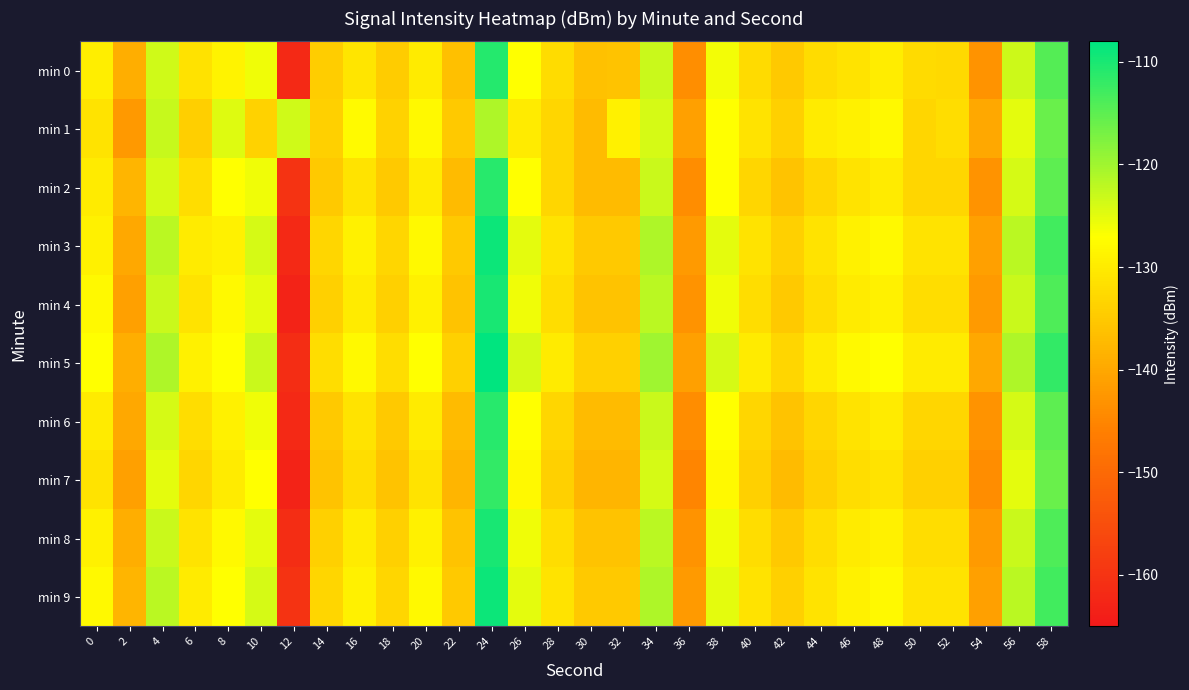

Reading left to right, transcribe all the data shown in this chart.

min 0: 0=-129.5	2=-139.0	4=-123.6	6=-131.2	8=-128.8	10=-126.0	12=-161.9	14=-134.3	16=-130.9	18=-134.7	20=-129.9	22=-136.3	24=-110.8	26=-127.0	28=-132.1	30=-136.1	32=-136.0	34=-123.0	36=-143.8	38=-126.1	40=-132.5	42=-135.1	44=-132.1	46=-131.0	48=-129.7	50=-132.4	52=-132.5	54=-143.0	56=-123.3	58=-114.3
min 1: 0=-131.1	2=-142.1	4=-122.8	6=-134.2	8=-124.5	10=-133.8	12=-123.4	14=-134.0	16=-127.7	18=-133.7	20=-128.0	22=-135.0	24=-121.0	26=-130.0	28=-133.0	30=-137.0	32=-129.0	34=-124.0	36=-141.0	38=-127.0	40=-131.0	42=-134.0	44=-130.0	46=-129.0	48=-128.0	50=-133.0	52=-132.0	54=-140.0	56=-125.0	58=-116.0
min 2: 0=-130.0	2=-138.0	4=-124.0	6=-132.0	8=-127.0	10=-126.0	12=-160.0	14=-135.0	16=-131.0	18=-135.0	20=-130.0	22=-137.0	24=-111.0	26=-127.0	28=-133.0	30=-137.0	32=-137.0	34=-123.0	36=-144.0	38=-127.0	40=-133.0	42=-136.0	44=-133.0	46=-131.0	48=-130.0	50=-133.0	52=-133.0	54=-143.0	56=-124.0	58=-115.0
min 3: 0=-129.0	2=-140.0	4=-122.0	6=-130.0	8=-129.0	10=-124.0	12=-162.0	14=-133.0	16=-129.0	18=-133.0	20=-128.0	22=-135.0	24=-109.0	26=-125.0	28=-131.0	30=-135.0	32=-135.0	34=-121.0	36=-142.0	38=-125.0	40=-131.0	42=-134.0	44=-131.0	46=-129.0	48=-128.0	50=-131.0	52=-131.0	54=-141.0	56=-122.0	58=-113.0
min 4: 0=-128.0	2=-141.0	4=-123.0	6=-131.0	8=-128.0	10=-125.0	12=-163.0	14=-134.0	16=-130.0	18=-134.0	20=-129.0	22=-136.0	24=-110.0	26=-126.0	28=-132.0	30=-136.0	32=-136.0	34=-122.0	36=-143.0	38=-126.0	40=-132.0	42=-135.0	44=-132.0	46=-130.0	48=-129.0	50=-132.0	52=-132.0	54=-142.0	56=-123.0	58=-114.0
min 5: 0=-127.0	2=-139.0	4=-121.0	6=-129.0	8=-127.0	10=-123.0	12=-161.0	14=-132.0	16=-128.0	18=-132.0	20=-127.0	22=-134.0	24=-108.0	26=-124.0	28=-130.0	30=-134.0	32=-134.0	34=-120.0	36=-141.0	38=-124.0	40=-130.0	42=-133.0	44=-130.0	46=-128.0	48=-127.0	50=-130.0	52=-130.0	54=-140.0	56=-121.0	58=-112.0
min 6: 0=-130.0	2=-140.0	4=-124.0	6=-132.0	8=-129.0	10=-126.0	12=-162.0	14=-135.0	16=-131.0	18=-135.0	20=-130.0	22=-137.0	24=-111.0	26=-127.0	28=-133.0	30=-137.0	32=-137.0	34=-123.0	36=-144.0	38=-127.0	40=-133.0	42=-136.0	44=-133.0	46=-131.0	48=-130.0	50=-133.0	52=-133.0	54=-143.0	56=-124.0	58=-115.0
min 7: 0=-131.0	2=-141.0	4=-125.0	6=-133.0	8=-130.0	10=-127.0	12=-163.0	14=-136.0	16=-132.0	18=-136.0	20=-131.0	22=-138.0	24=-112.0	26=-128.0	28=-134.0	30=-138.0	32=-138.0	34=-124.0	36=-145.0	38=-128.0	40=-134.0	42=-137.0	44=-134.0	46=-132.0	48=-131.0	50=-134.0	52=-134.0	54=-144.0	56=-125.0	58=-116.0
min 8: 0=-129.0	2=-139.0	4=-123.0	6=-131.0	8=-128.0	10=-125.0	12=-161.0	14=-134.0	16=-130.0	18=-134.0	20=-129.0	22=-136.0	24=-110.0	26=-126.0	28=-132.0	30=-136.0	32=-136.0	34=-122.0	36=-143.0	38=-126.0	40=-132.0	42=-135.0	44=-132.0	46=-130.0	48=-129.0	50=-132.0	52=-132.0	54=-142.0	56=-123.0	58=-114.0
min 9: 0=-128.0	2=-138.0	4=-122.0	6=-130.0	8=-127.0	10=-124.0	12=-160.0	14=-133.0	16=-129.0	18=-133.0	20=-128.0	22=-135.0	24=-109.0	26=-125.0	28=-131.0	30=-135.0	32=-135.0	34=-121.0	36=-142.0	38=-125.0	40=-131.0	42=-134.0	44=-131.0	46=-129.0	48=-128.0	50=-131.0	52=-131.0	54=-141.0	56=-122.0	58=-113.0